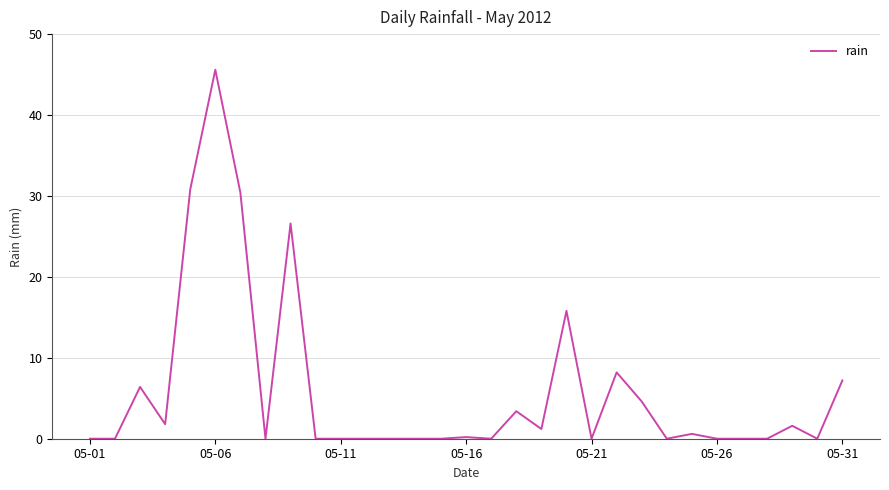

What is the greatest value displayed?

45.6